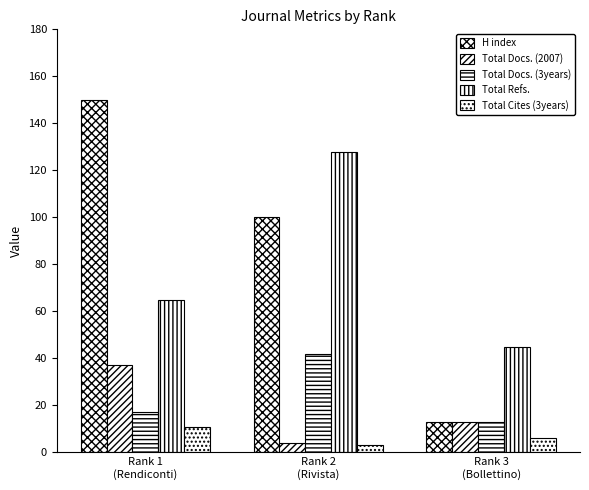

How many groups of bars are there?

3